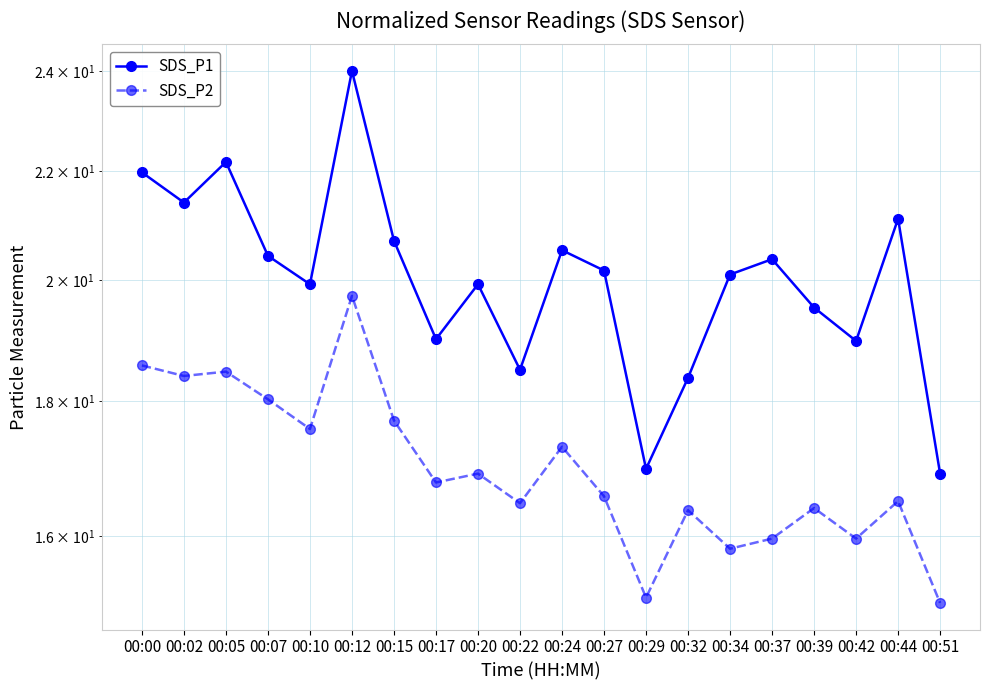

What value does the SDS_P2 series have at 00:32?

16.4